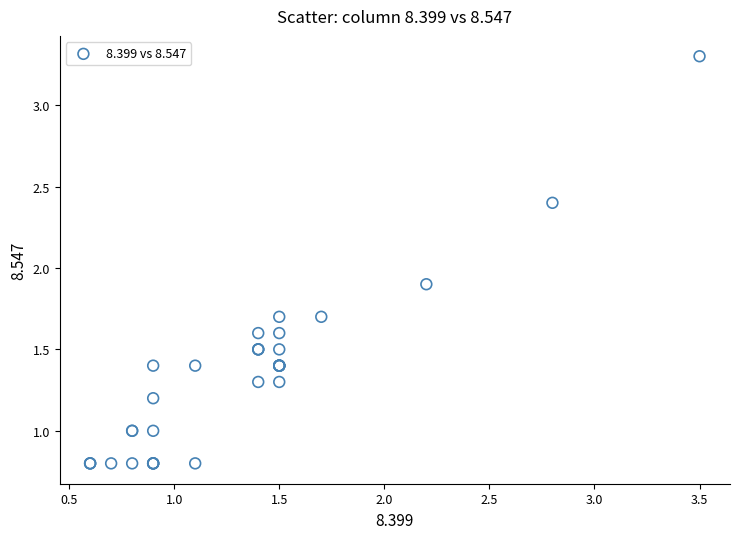

What Y value in the scatter plot is closest to 2?

1.9